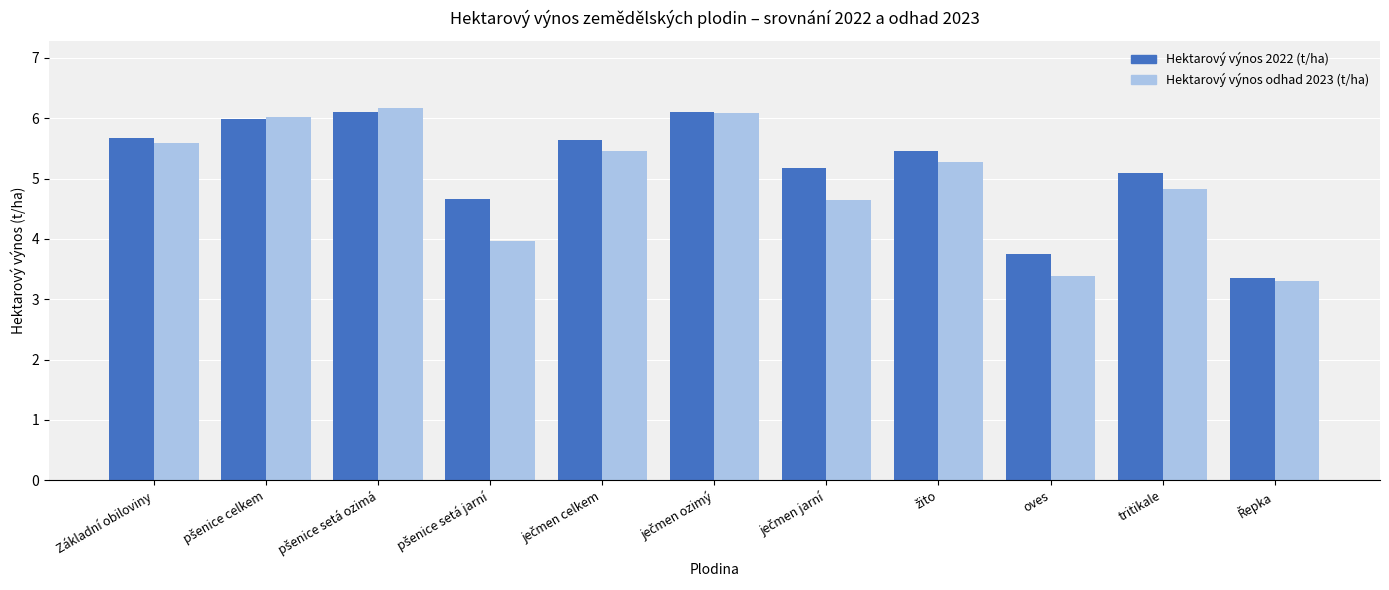

Is the value of Hektarový výnos odhad 2023 (t/ha) at oves greater than the value of Hektarový výnos 2022 (t/ha) at oves?

No